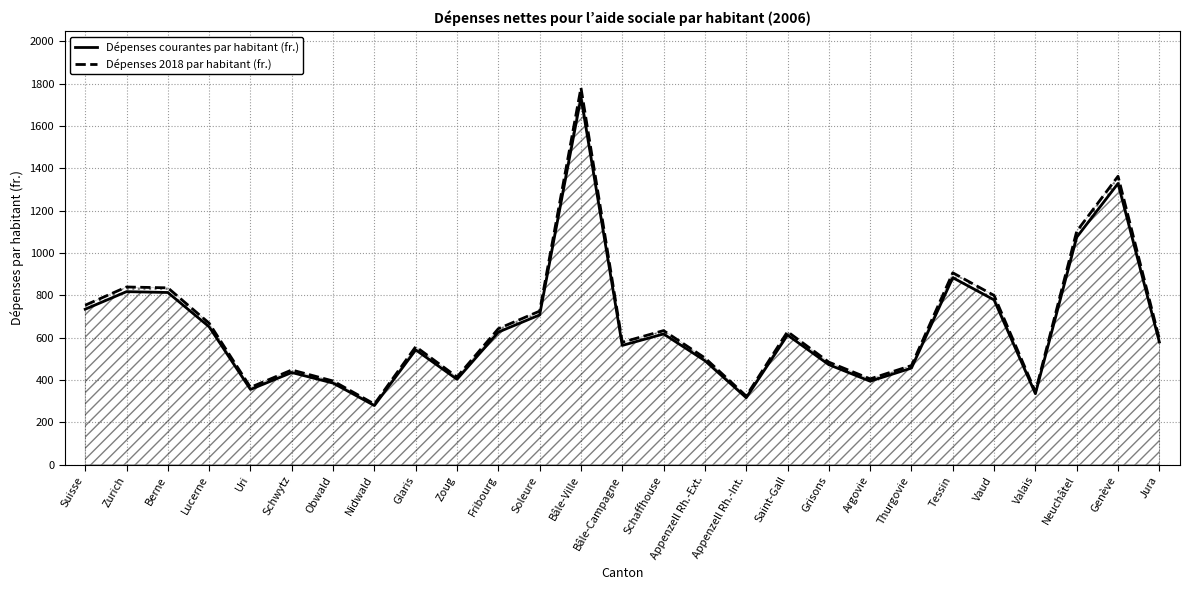

True or false: Dépenses 2018 par habitant (fr.) and Dépenses courantes par habitant (fr.) cross at least once.

False